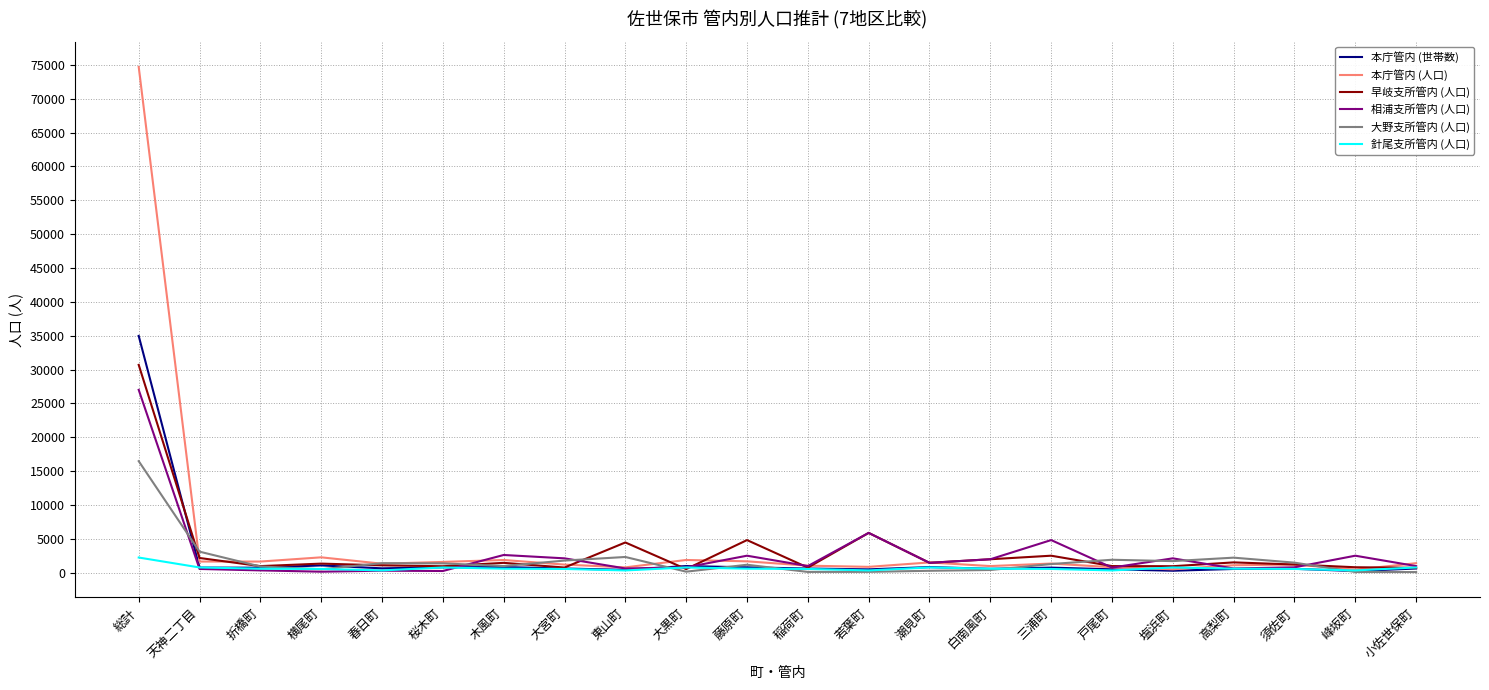

Rank the series by their maximum value, from highest to lowest.

本庁管内 (人口), 本庁管内 (世帯数), 早岐支所管内 (人口), 相浦支所管内 (人口), 大野支所管内 (人口), 針尾支所管内 (人口)